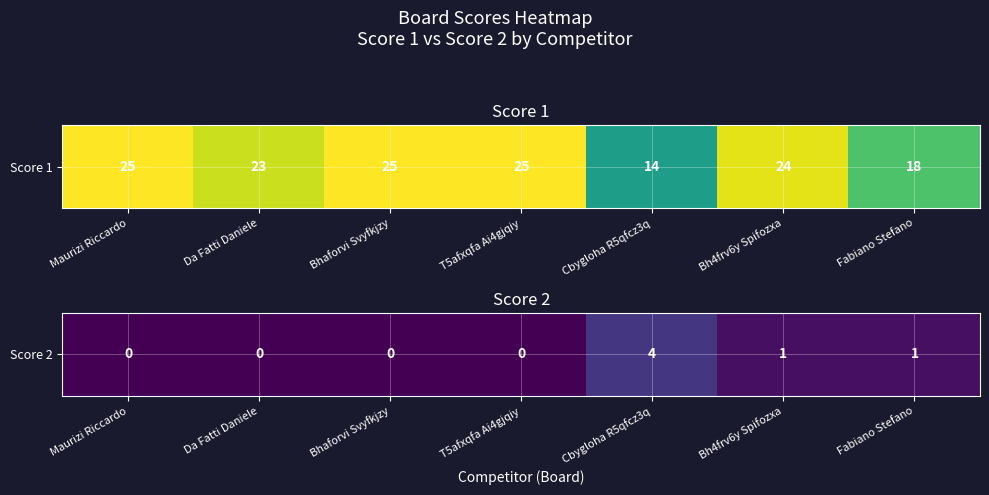

Reading right to left, extract all data points from this chart.

Fabiano Stefano=1	Bh4frv6y Spifozxa=1	Cbygloha R5qfcz3q=4	T5afxqfa Ai4gjqiy=0	Bhaforvi Svyfkjzy=0	Da Fatti Daniele=0	Maurizi Riccardo=0